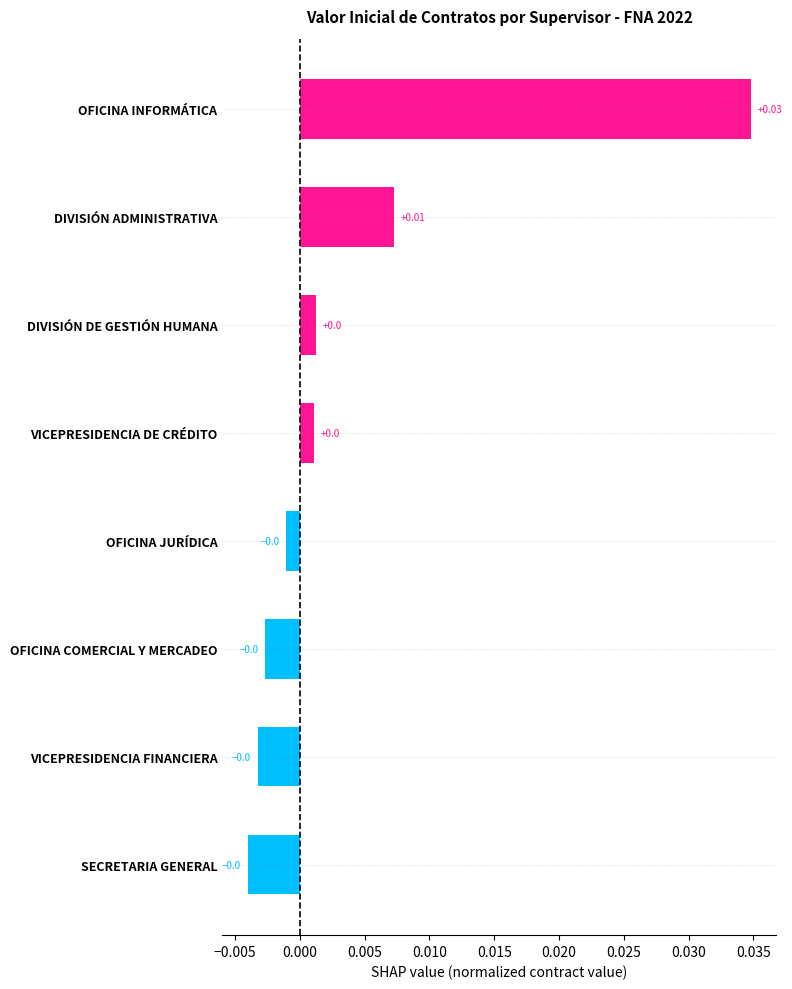

How many values are below 0?

4